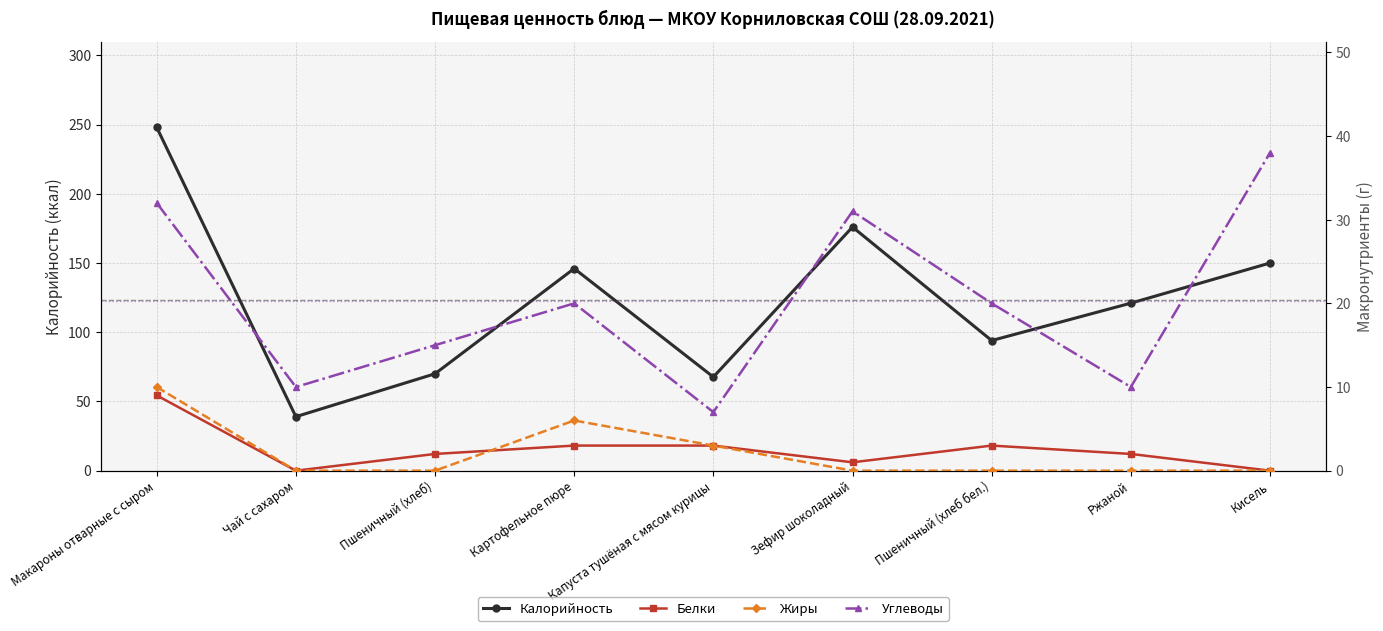

The Жиры series shows 6.0 at Картофельное пюре. True or false?

True